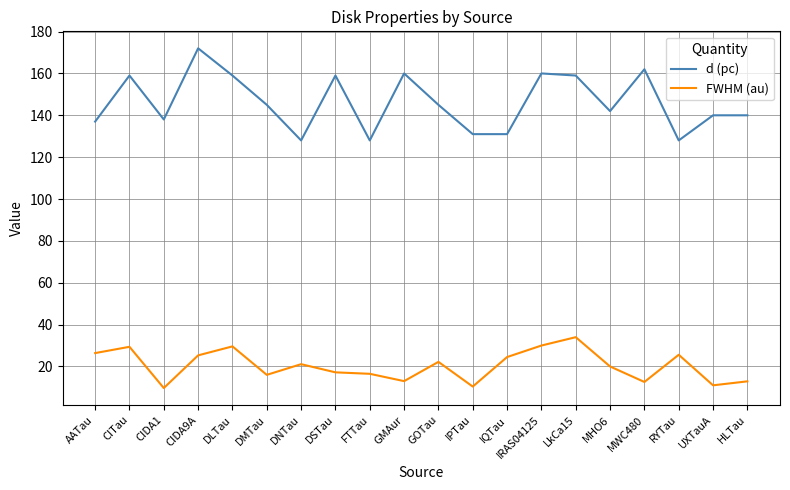

Rank the series at GOTau from highest to lowest value.

d (pc), FWHM (au)